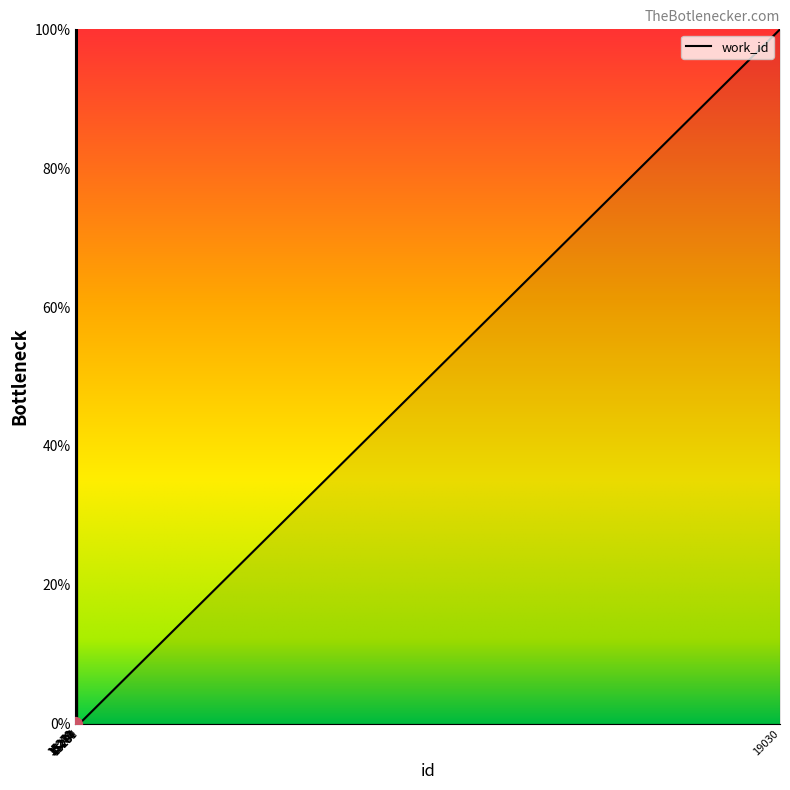

Is this an area chart (filled region under the line)?

No